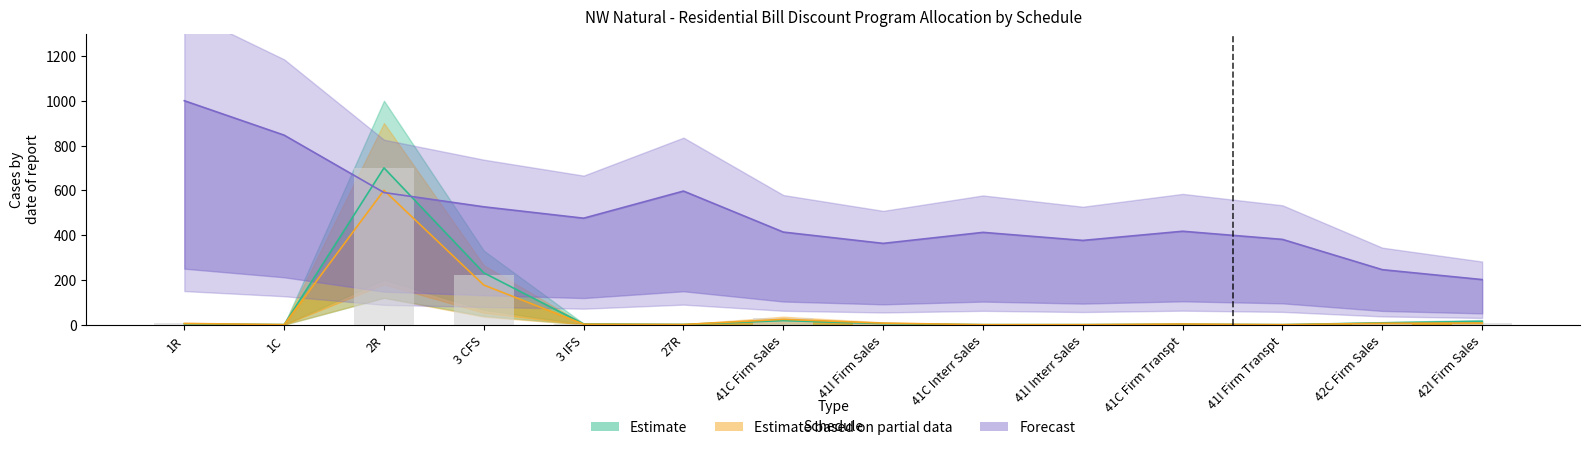

Read the PGA Volumes value at 41I Firm Sales.

4.7